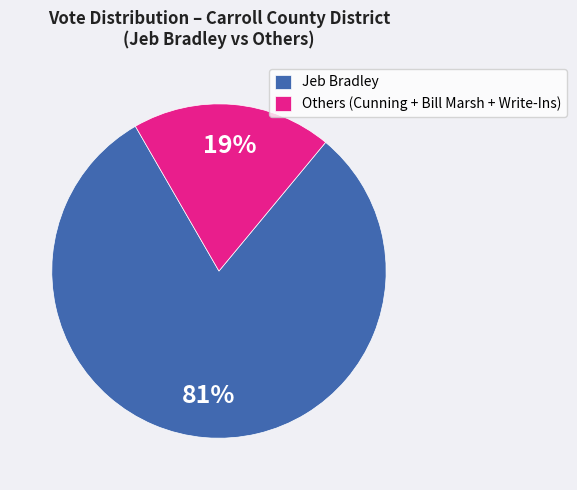

Between Jeb Bradley and Others (Cunning + Bill Marsh + Write-Ins), which is larger?

Jeb Bradley